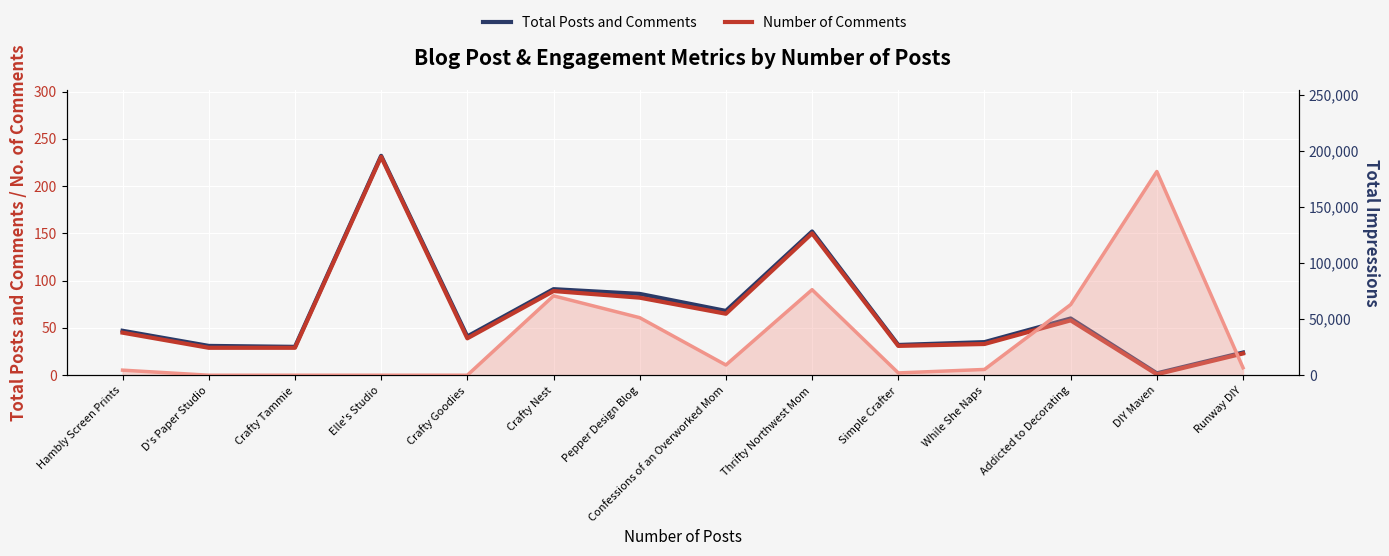

What is the label of the 12th point from the left?

Addicted to Decorating